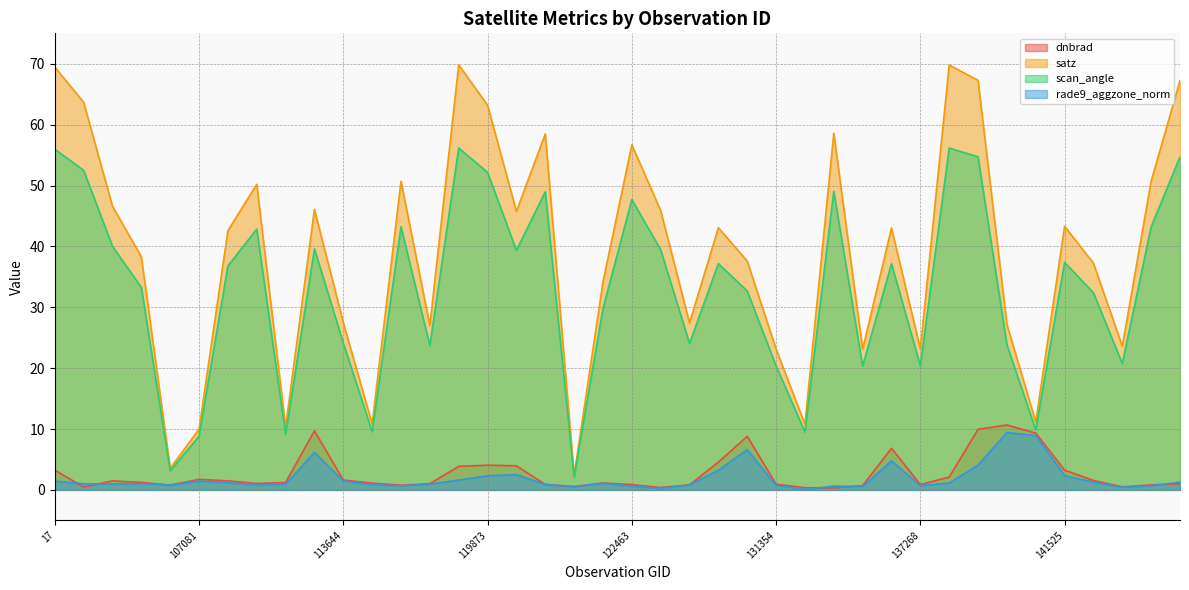

How many lines are shown in the chart?

4